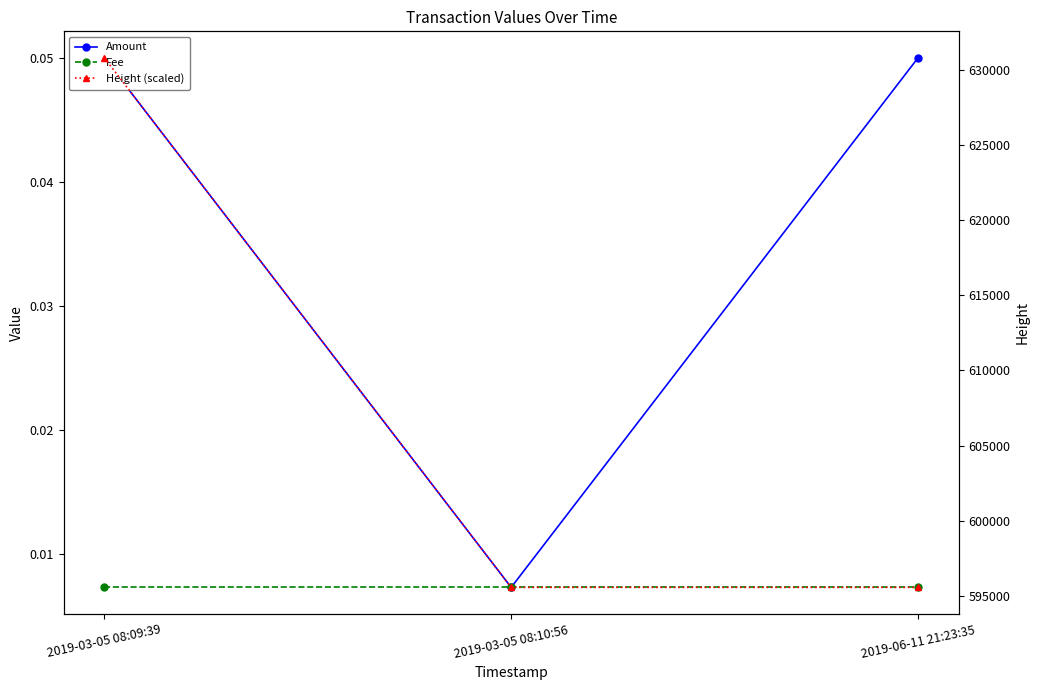

List the series in order of their peak value, lowest first.

Fee, Amount, Height (scaled)